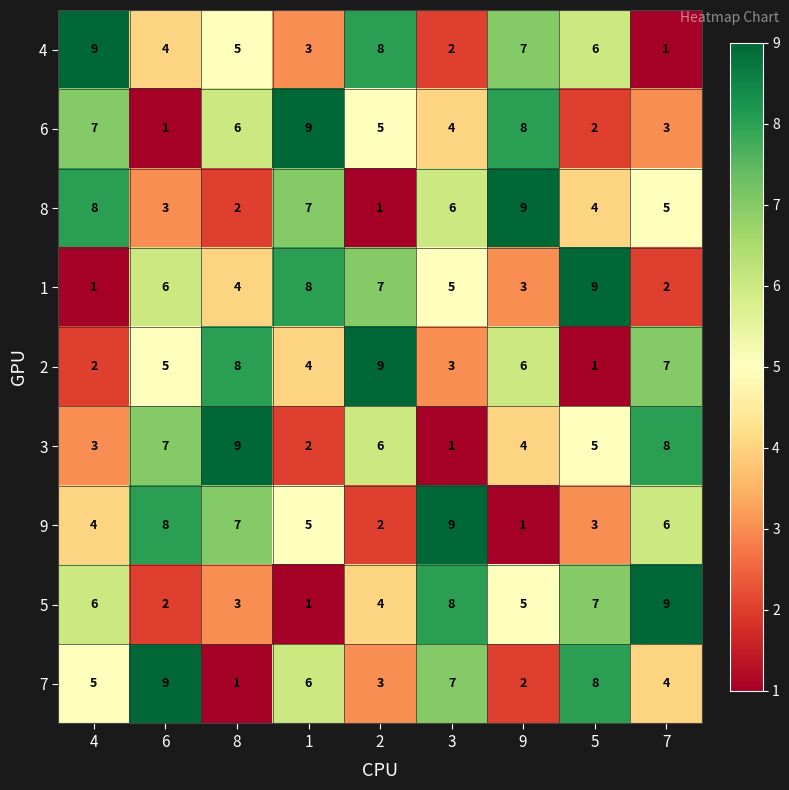

At 6, list the series in order from smallest to largest.

6, 5, 8, 4, 2, 1, 3, 9, 7